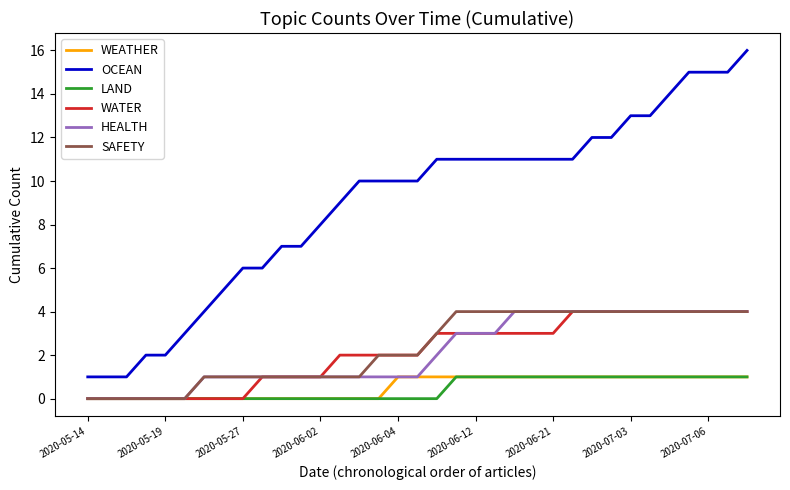

True or false: OCEAN and LAND intersect in this chart.

False